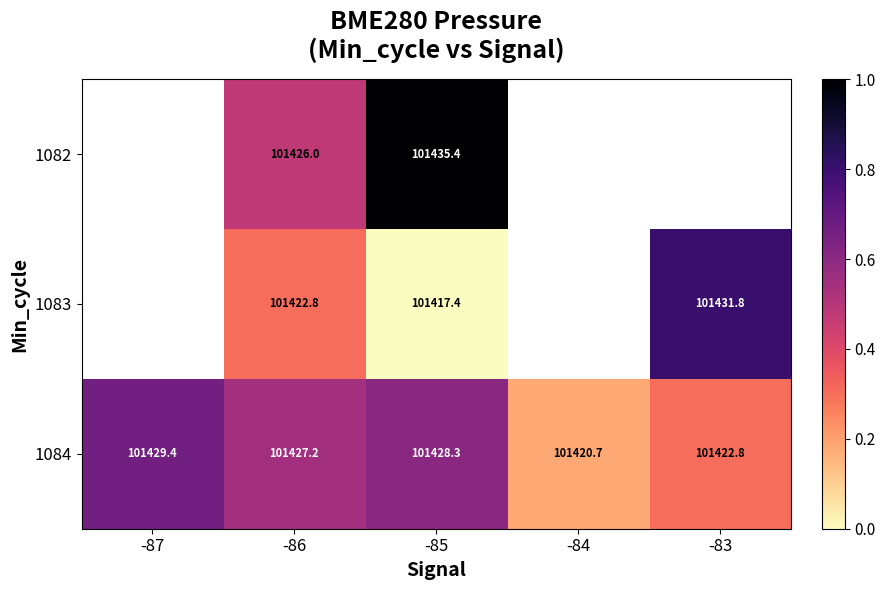

How many values in the 1084 series are below 101427?

2